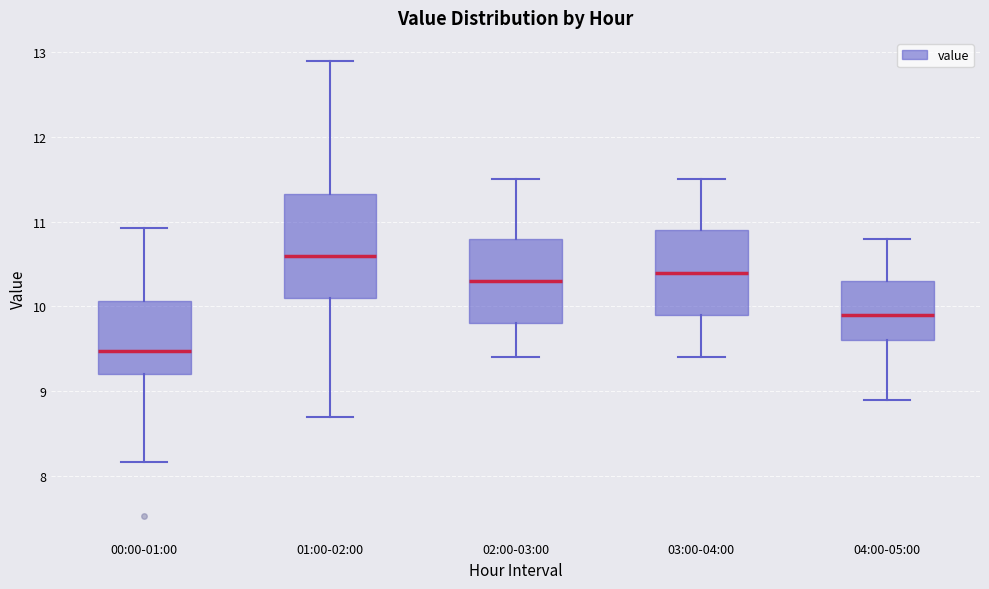

Reading left to right, transcribe this box plot: for each box, give where its median line is, the range the box spans, and where its two whiskers end, as read against the y-axis. The values are not printed on the chart, so give them approximately, as read against the axis.

00:00-01:00: median 9.5, box 9.2 to 10.1, whiskers 8.2 to 10.9
01:00-02:00: median 10.6, box 10.1 to 11.3, whiskers 8.7 to 12.9
02:00-03:00: median 10.3, box 9.8 to 10.8, whiskers 9.4 to 11.5
03:00-04:00: median 10.4, box 9.9 to 10.9, whiskers 9.4 to 11.5
04:00-05:00: median 9.9, box 9.6 to 10.3, whiskers 8.9 to 10.8